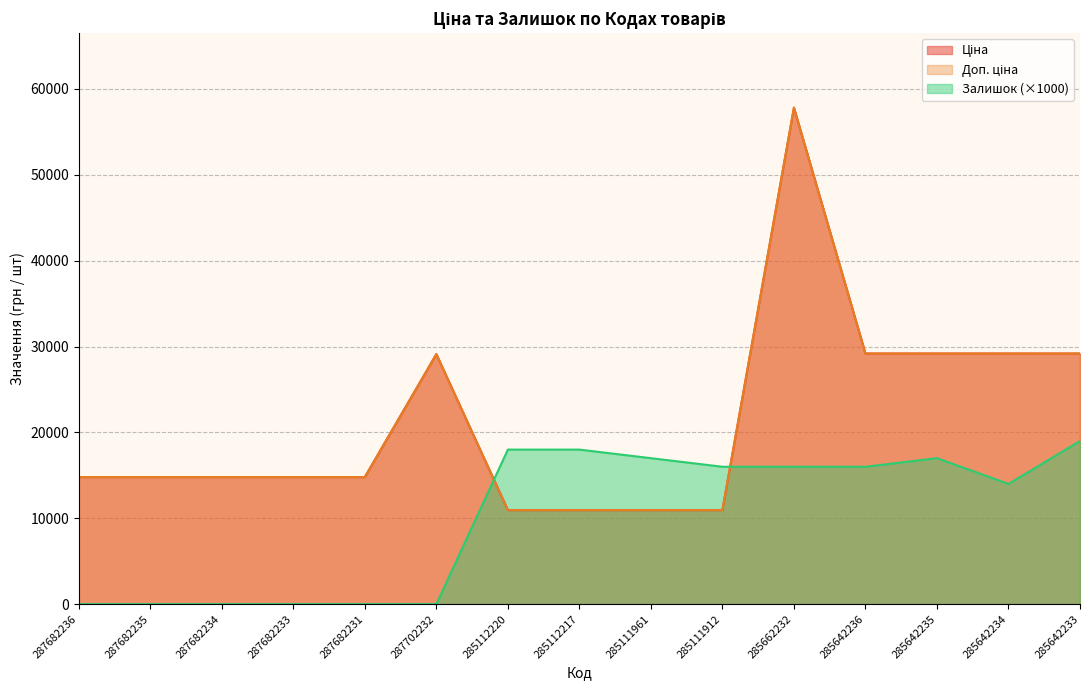

True or false: Ціна and Доп. ціна cross at least once.

False